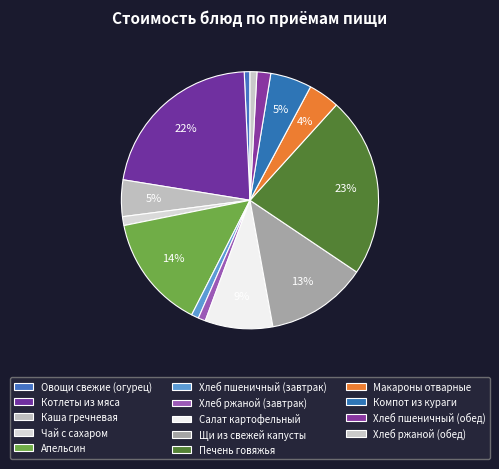

Is it true that Щи из свежей капусты is 5% of the pie?

False